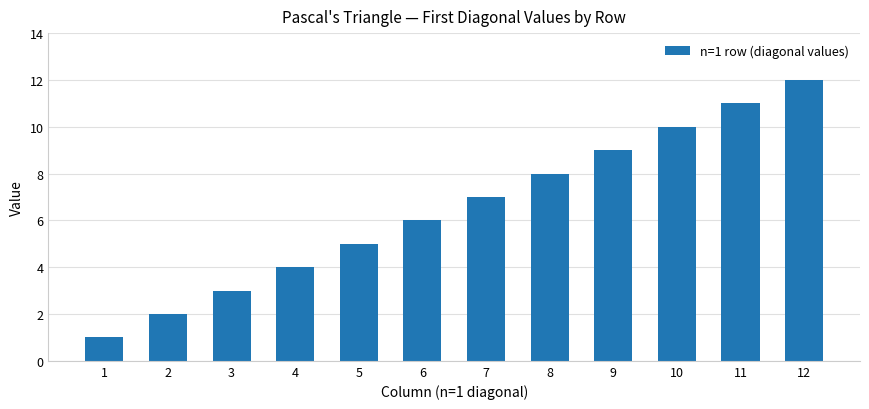

Rank the categories by value from lowest to highest.

1, 2, 3, 4, 5, 6, 7, 8, 9, 10, 11, 12